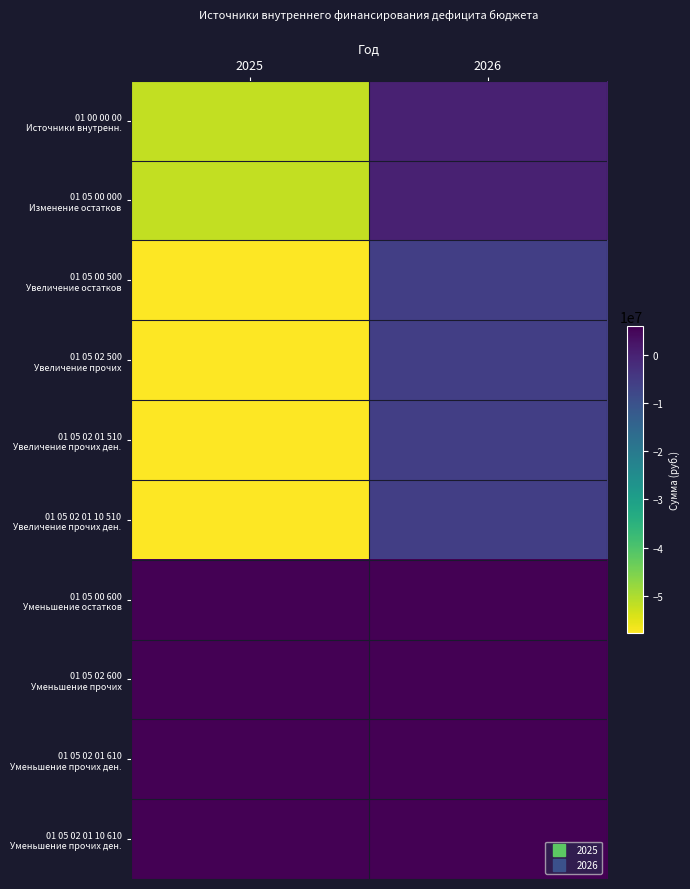

Count the number of categories in the chart.

2